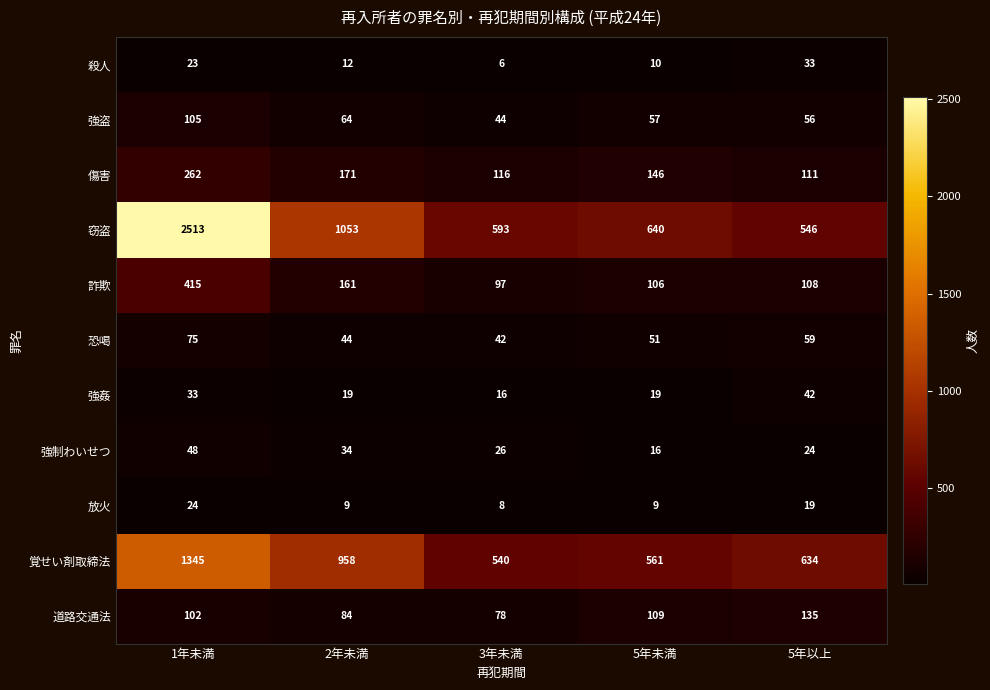

What is the difference between the highest and lowest values at 1年未満?

2490